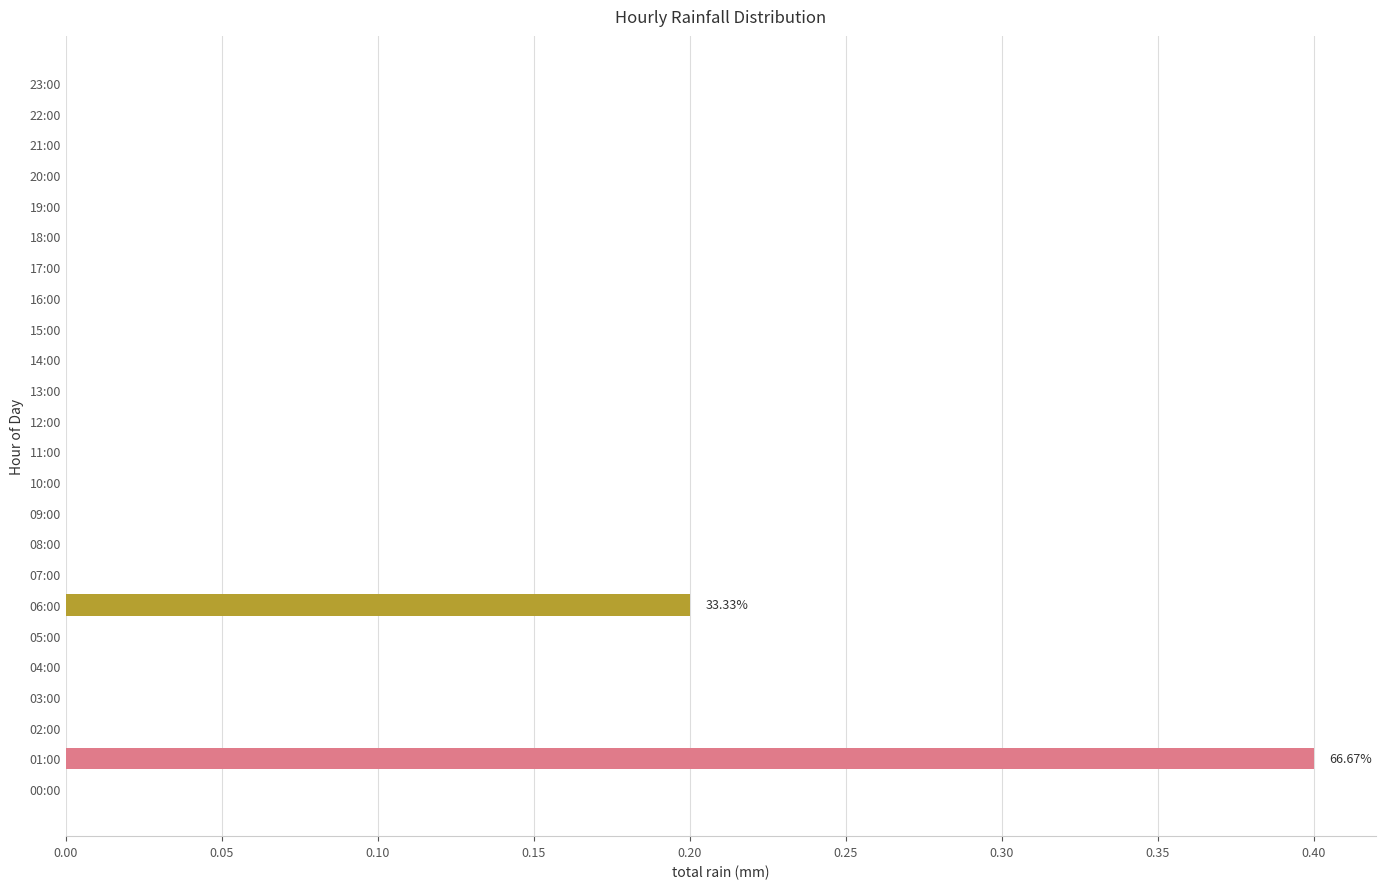

Are the bars horizontal?

Yes